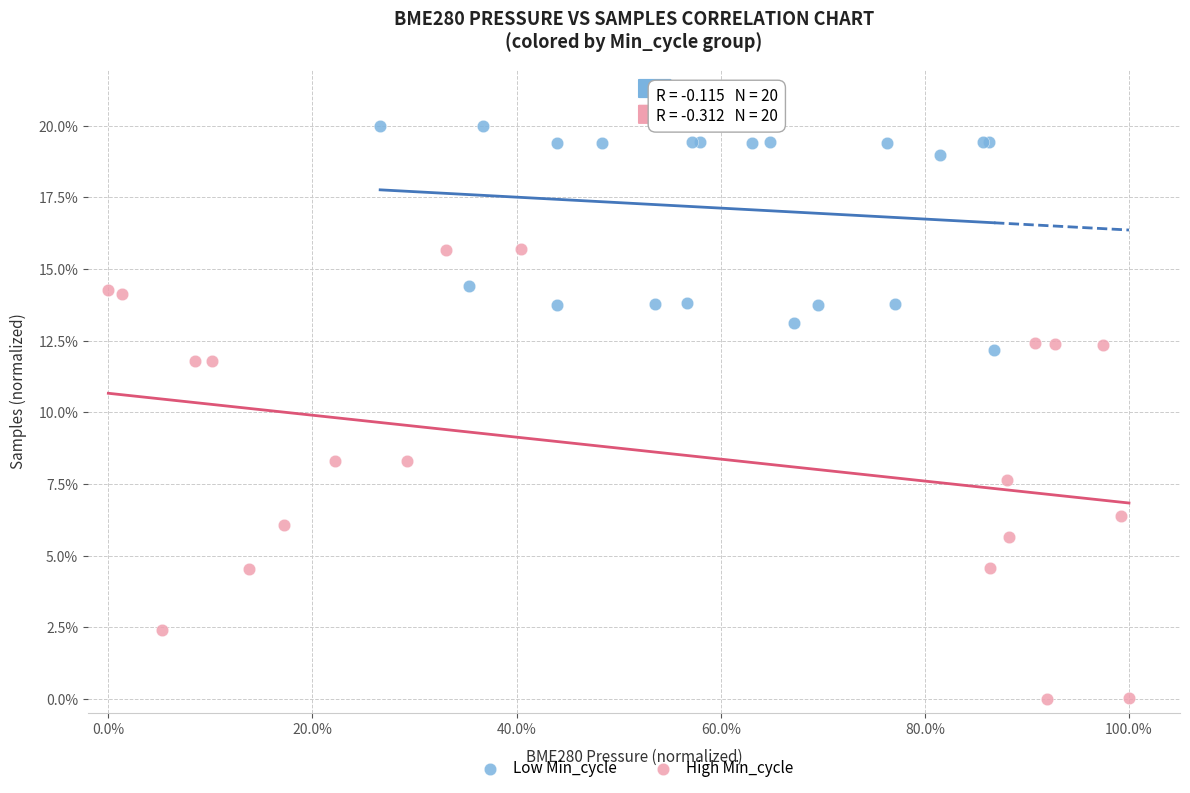

Which series has the largest Y range (max minus min)?

High Min_cycle